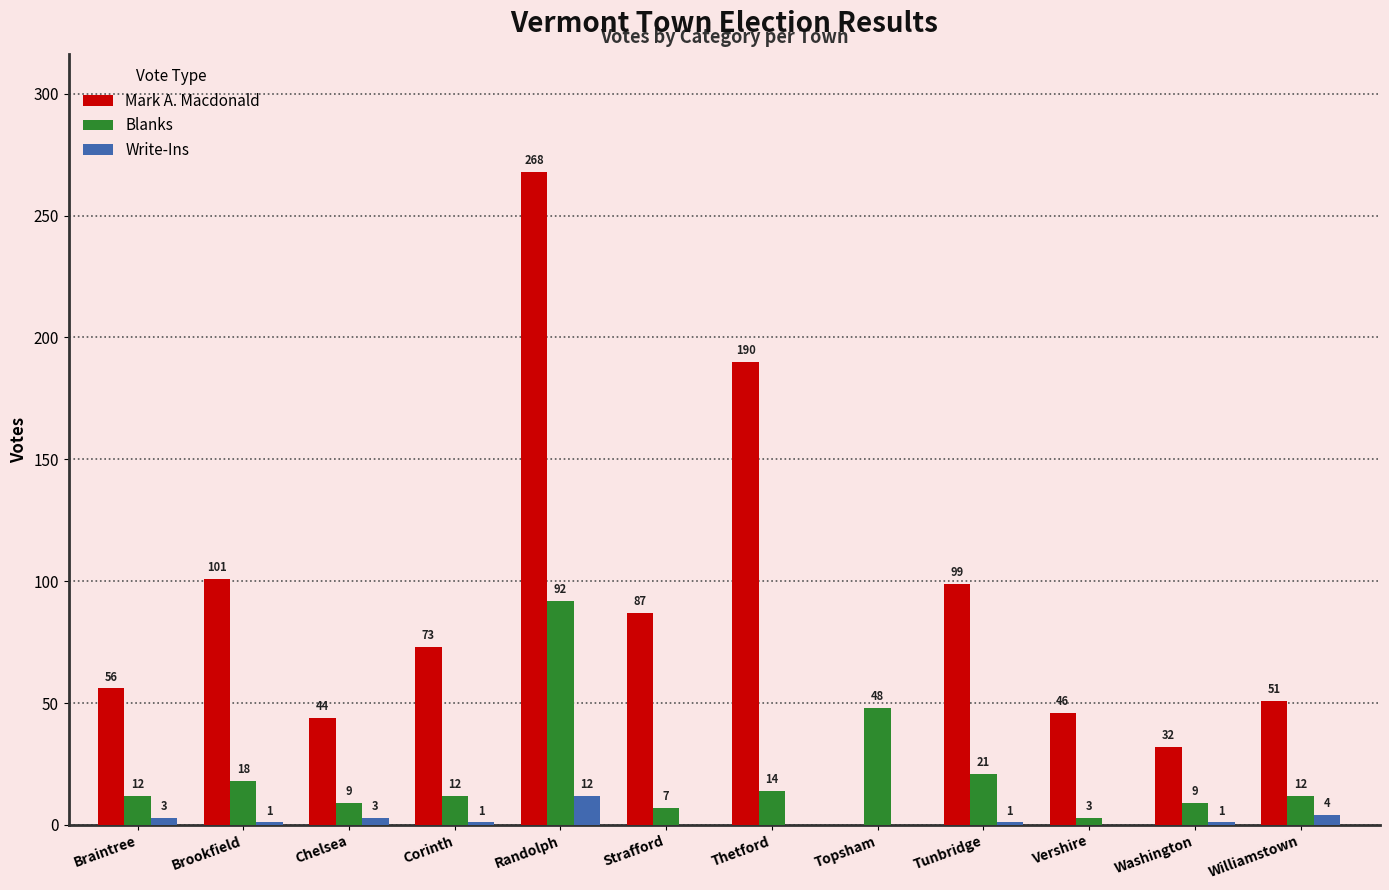

What is the maximum value shown in the chart?

268